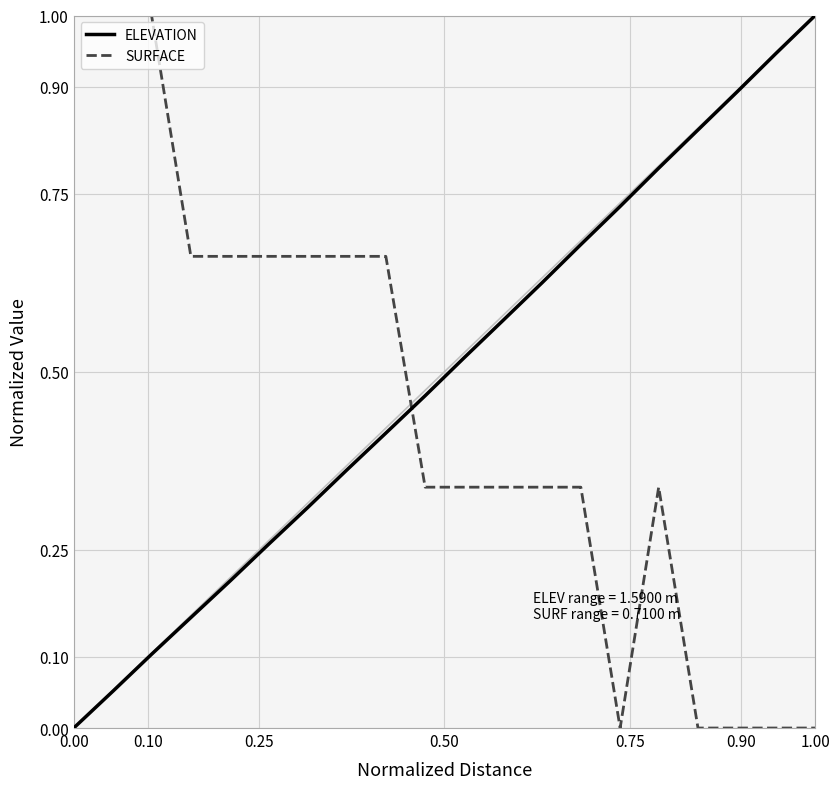

Which series has the largest total across all categories?

ELEVATION